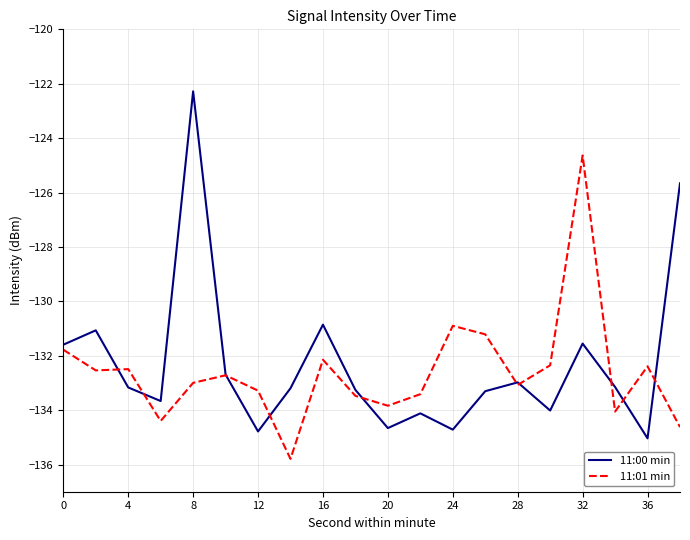

What is the greatest value displayed?

-122.3